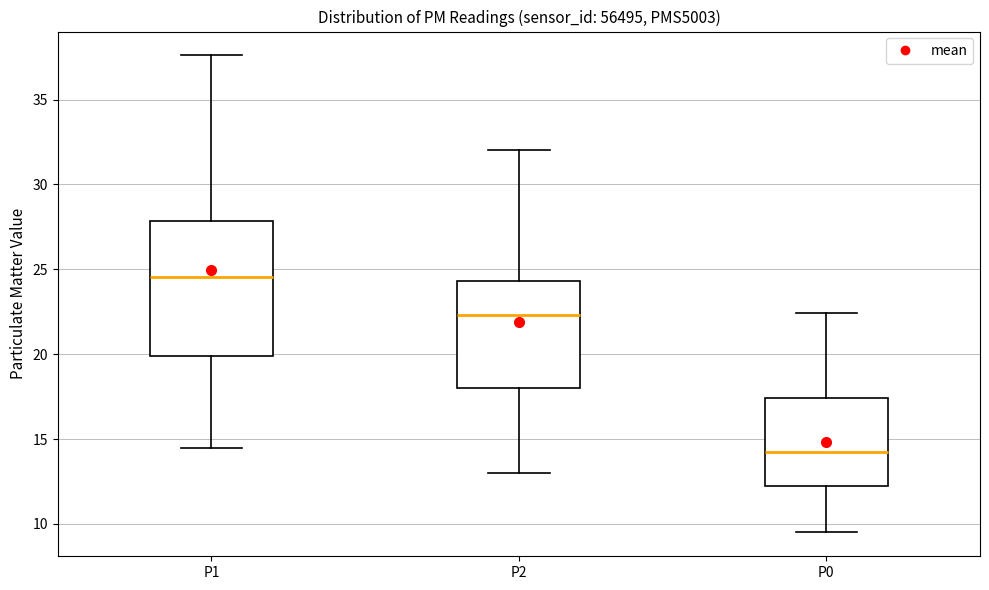

Comparing the boxes themselves (not the whiskers), which one is the tallest?

P1